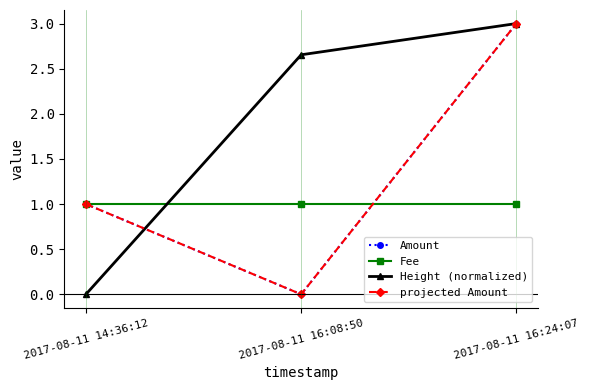

Does the chart have visible grid lines?

No